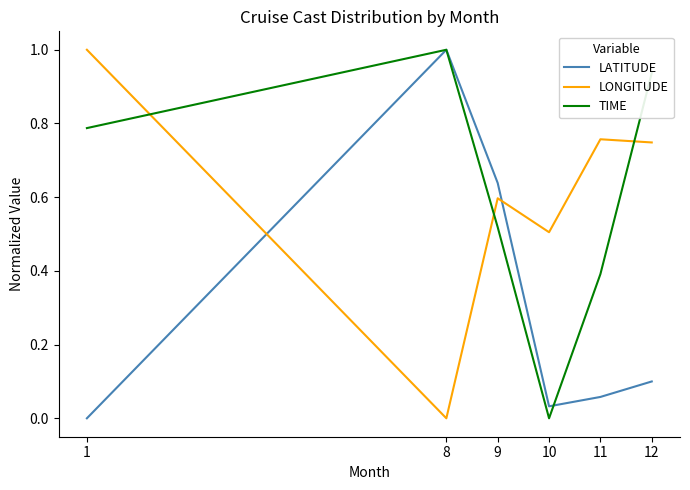

At which category is the sum across all series the highest?

8